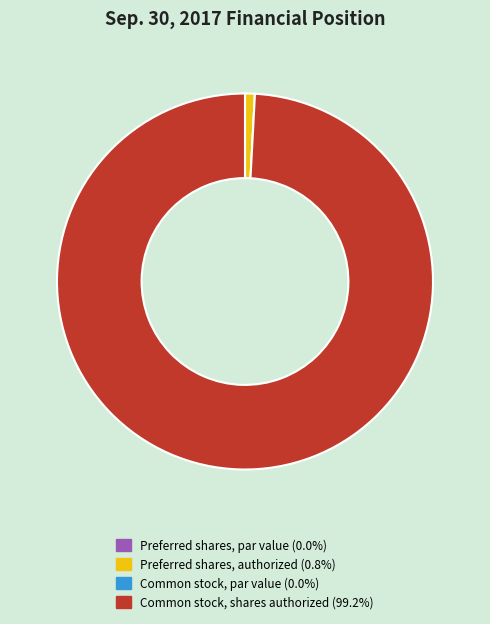

Which slice is the largest?

Common stock, shares authorized